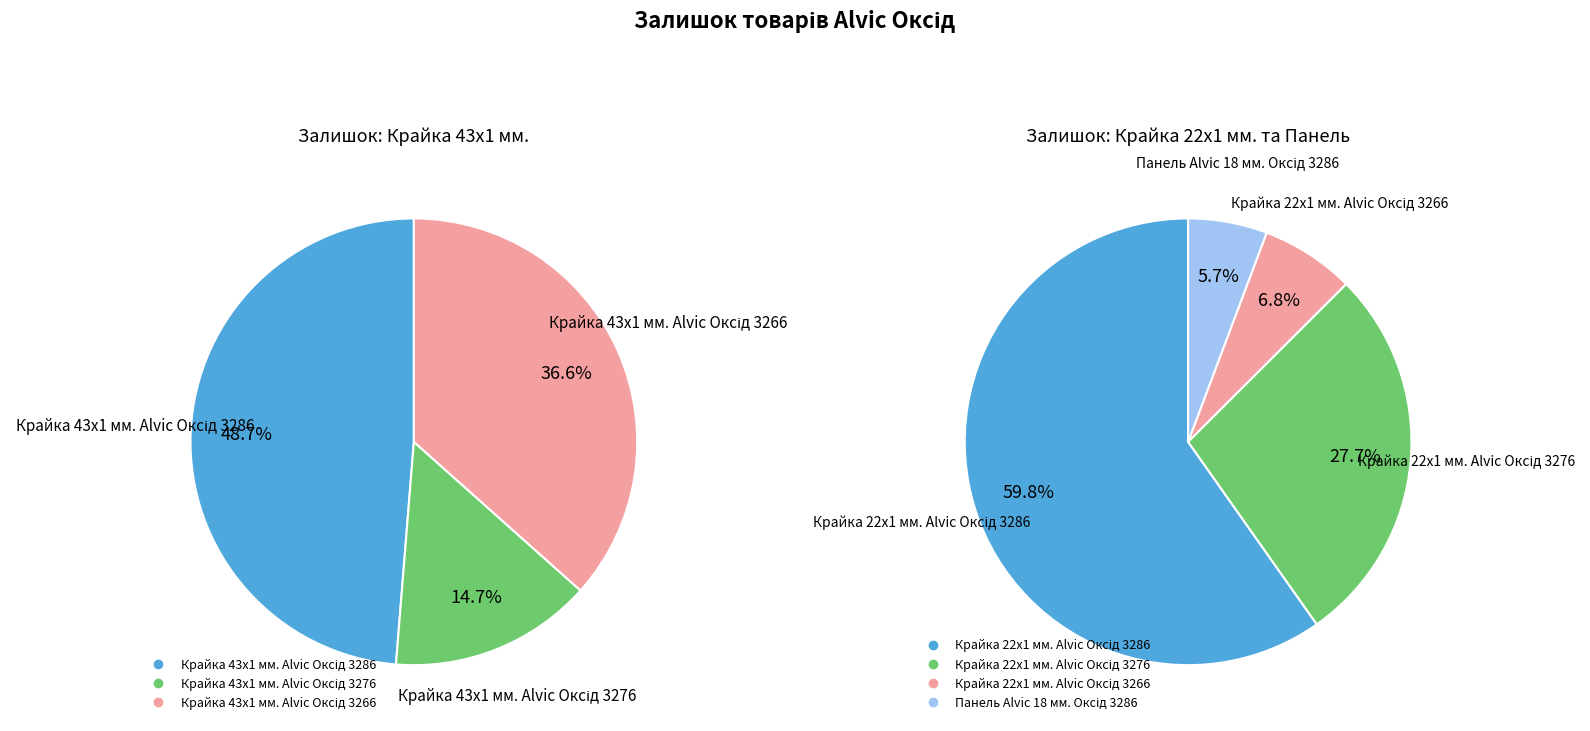

How many segments does this pie chart have?

7